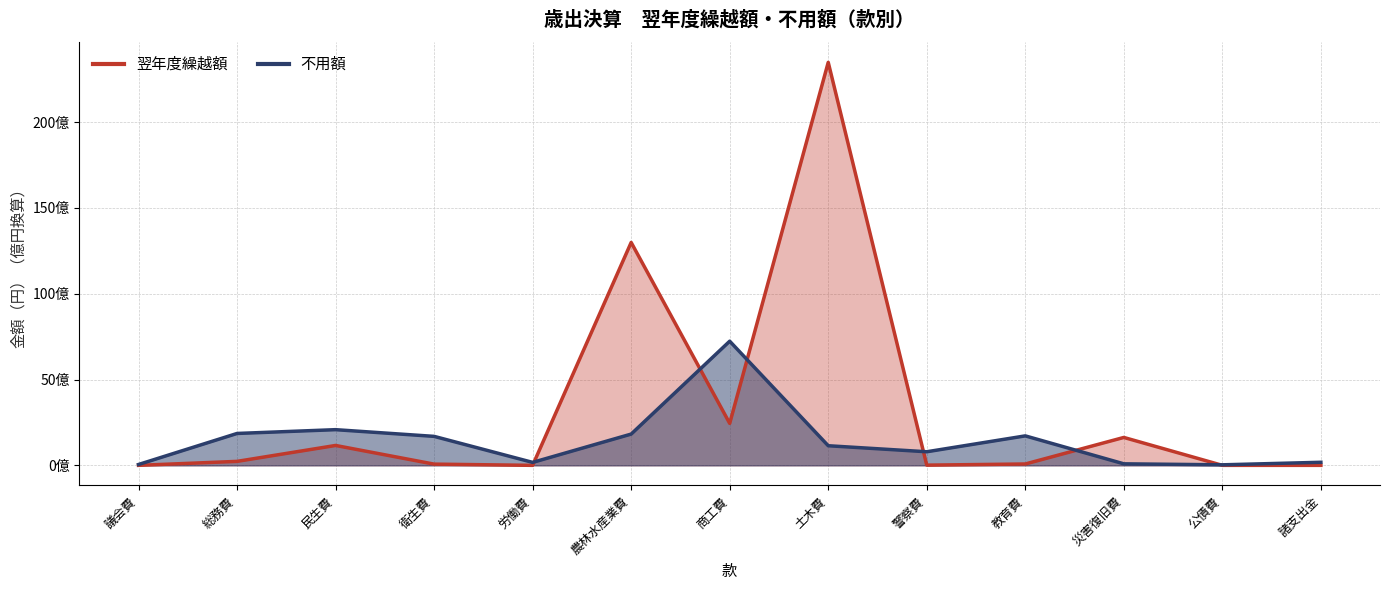

Reading left to right, transcribe all the data shown in this chart.

翌年度繰越額 (line): 議会費=0	総務費=231641880	民生費=1158833000	衛生費=70937000	労働費=0	農林水産業費=12988692864	商工費=2445479178	土木費=23483461781	警察費=12204000	教育費=79432000	災害復旧費=1626181560	公債費=0	諸支出金=0
不用額 (line): 議会費=49826139	総務費=1858156590	民生費=2079177604	衛生費=1688651089	労働費=172496499	農林水産業費=1822006372	商工費=7234581098	土木費=1142820609	警察費=791930803	教育費=1717327350	災害復旧費=88768194	公債費=30860616	諸支出金=178973649